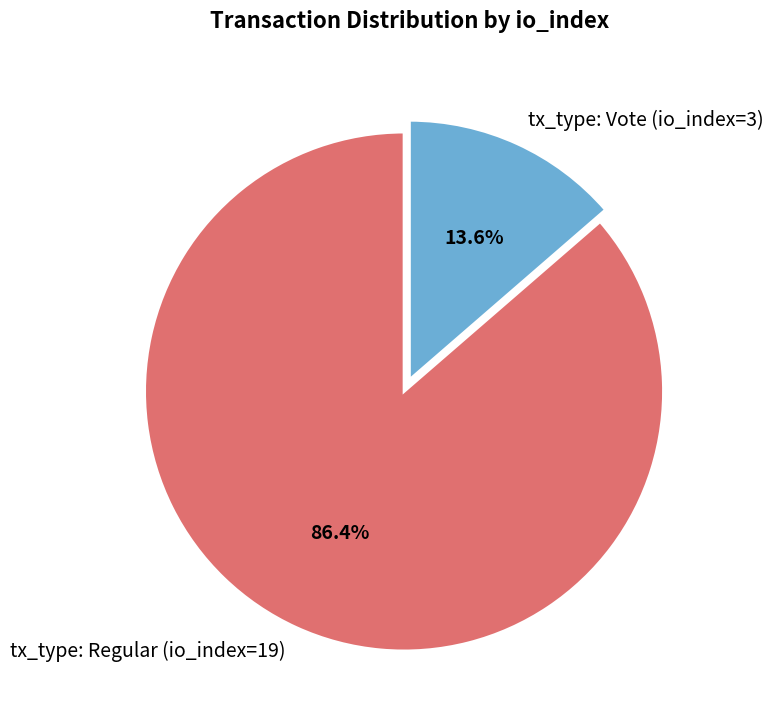

To the nearest percent, what is the combined percentage of tx_type: Vote (io_index=3) and tx_type: Regular (io_index=19)?

100%